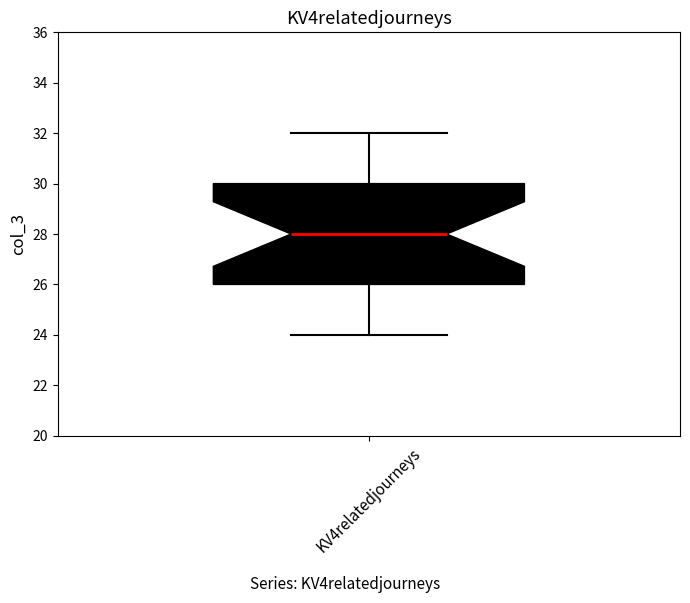

Read this box plot against the y-axis: the position of the median line, the range covered by the box, and the ends of both whiskers. The values are not printed on the chart, so give them approximately, as read against the axis.

median 28, box 26 to 30, whiskers 24 to 32